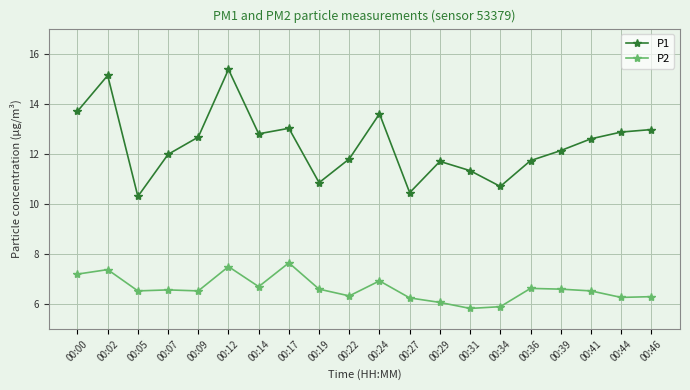

Is the value of P1 at 00:09 greater than the value of P2 at 00:02?

Yes